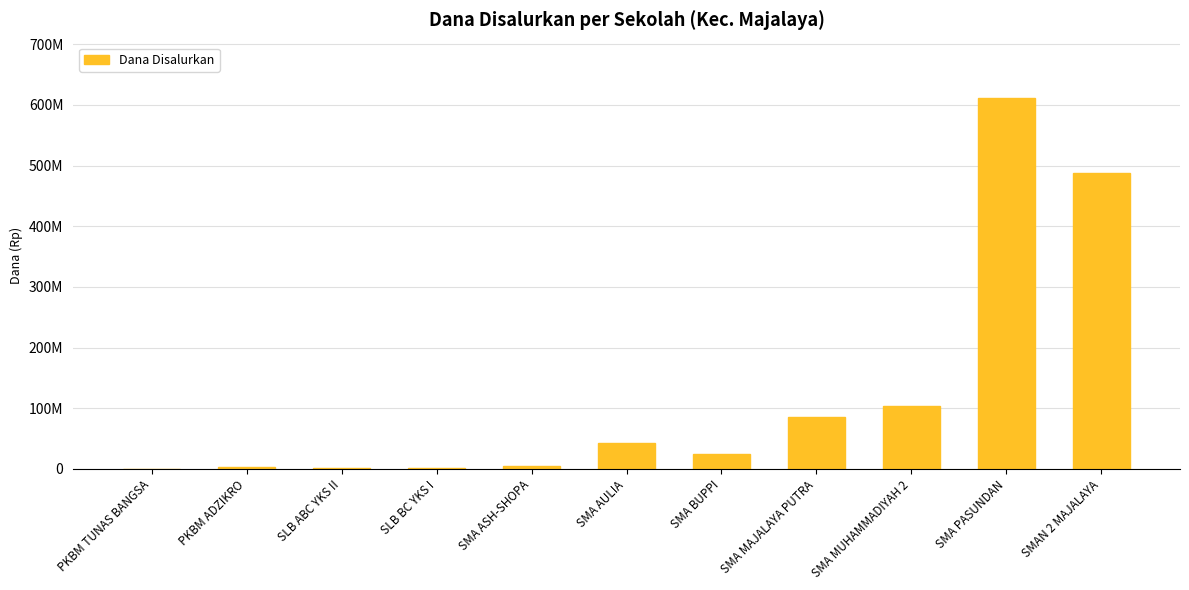

Are the bars horizontal?

No